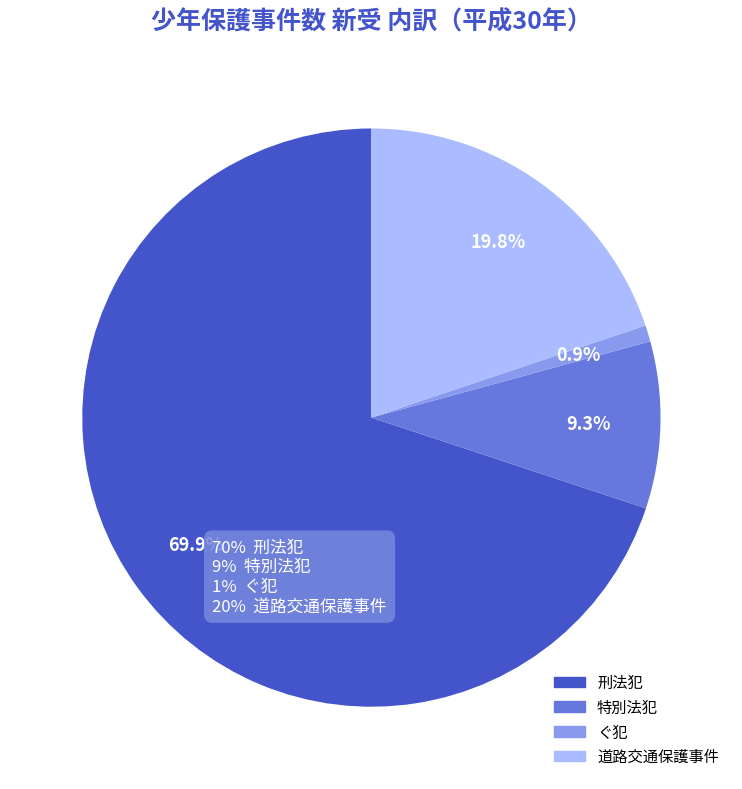

Does 刑法犯 account for over 50% of the chart?

Yes